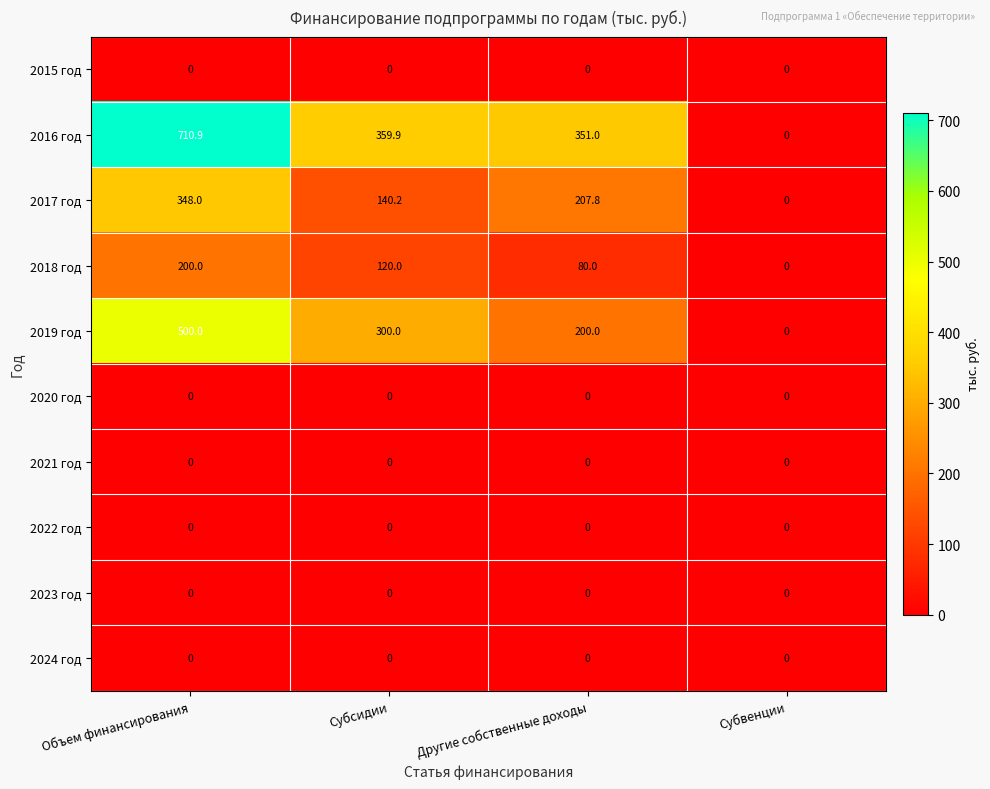

Which category has the highest value in the 2018 год series?

Объем финансирования